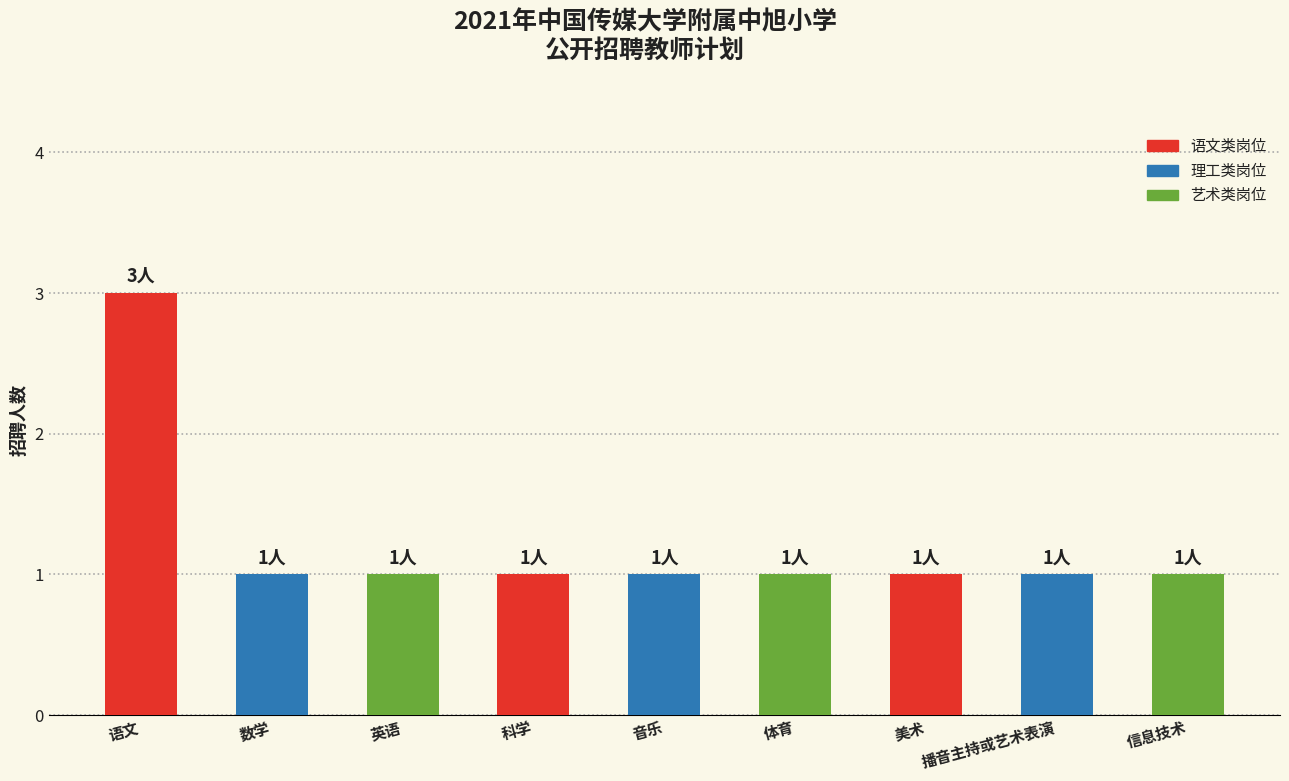

What is the sum of all values?

11